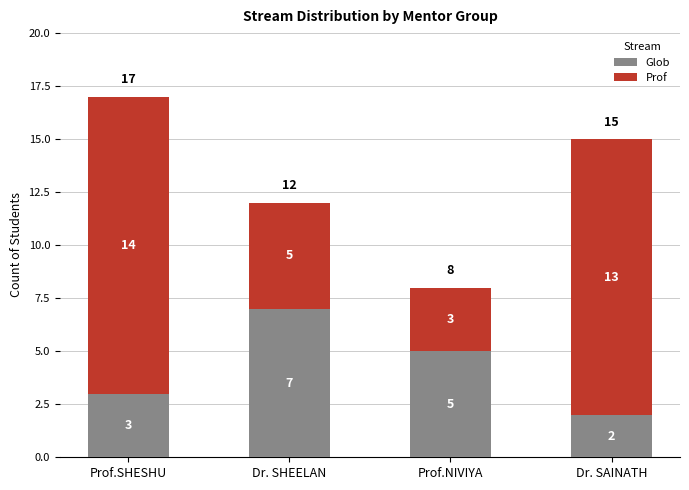

List the labels in order of Glob value, smallest first.

Dr. SAINATH, Prof.SHESHU, Prof.NIVIYA, Dr. SHEELAN